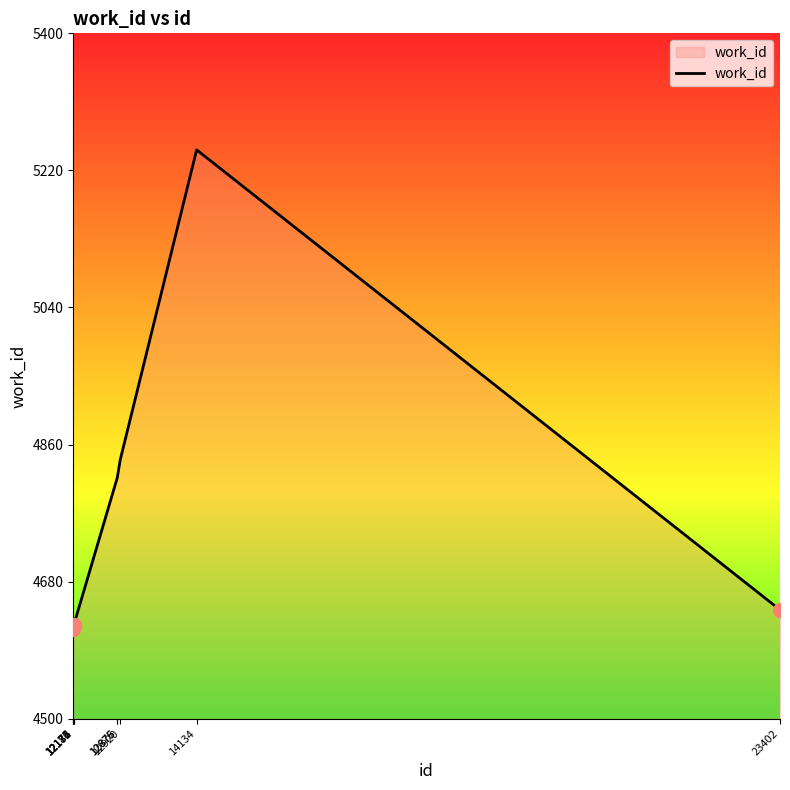

What is the sum of the values at 14134 and 12920?

10087